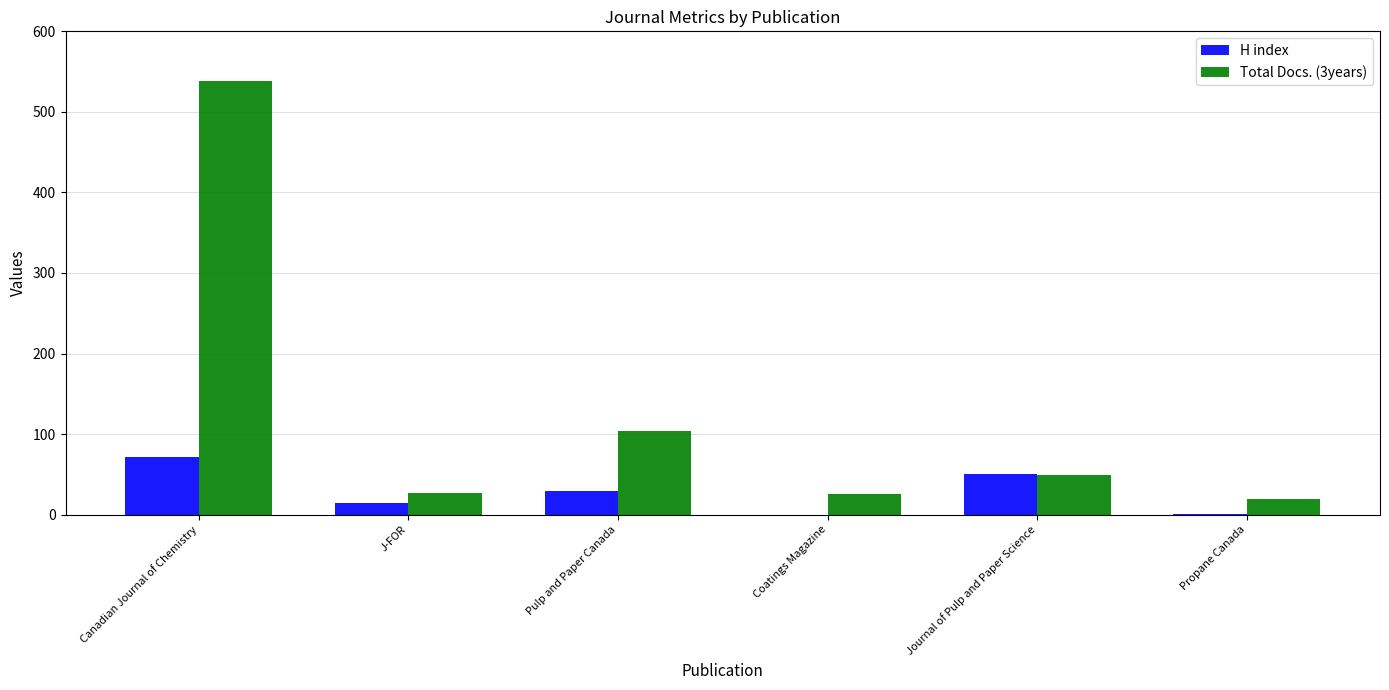

What is the maximum value for Total Docs. (3years)?

538